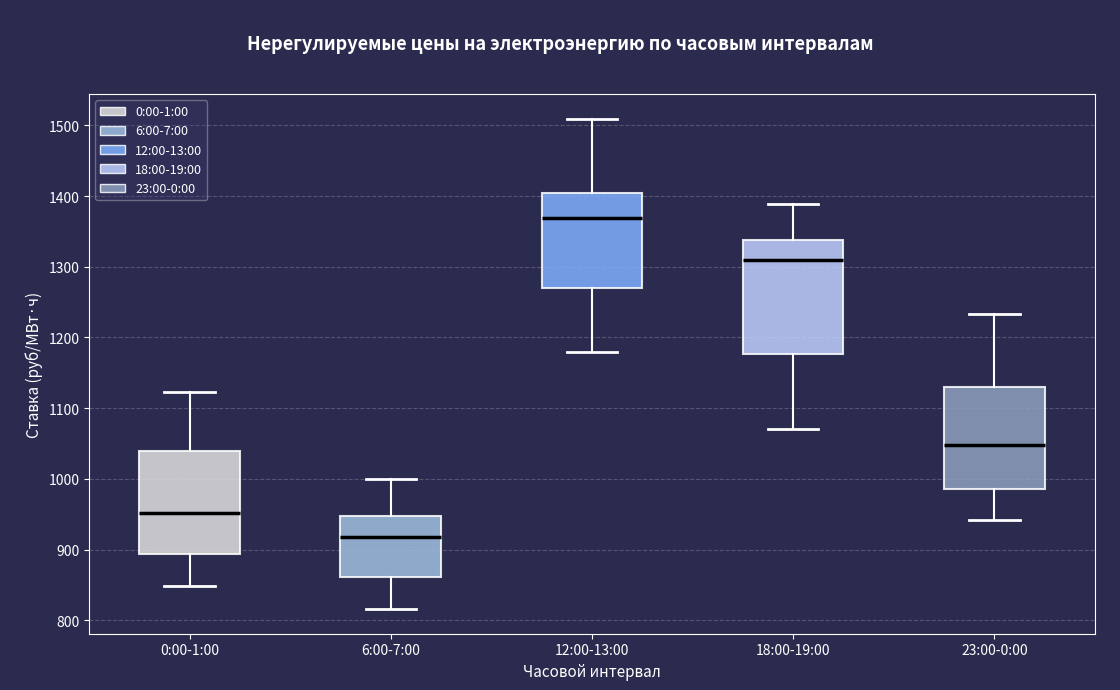

Which box is the tallest, from its lower edge to its upper edge?

18:00-19:00